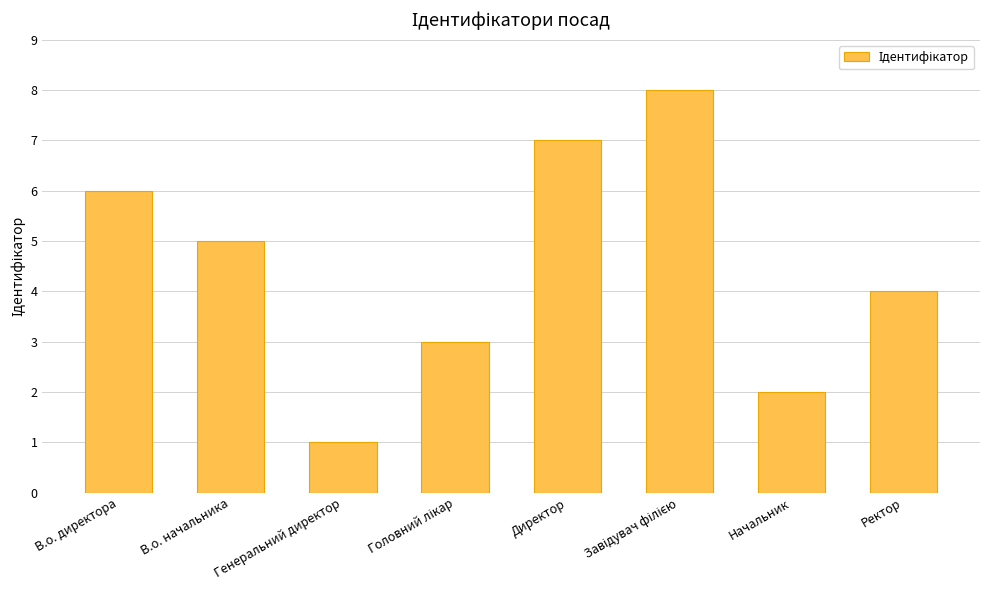

What is the label of the 8th bar from the right?

В.о. директора